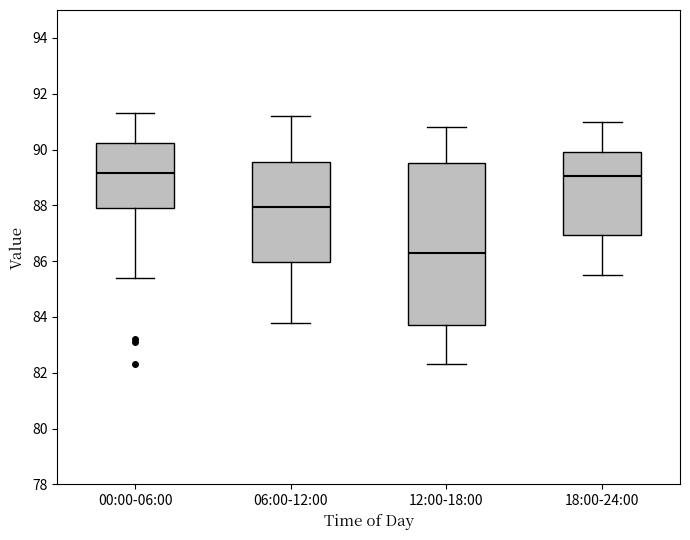

Reading left to right, read every box against the y-axis: the position of its median line, the range the box covers, and the ends of its whiskers. The values are not printed on the chart, so give them approximately, as read against the axis.

00:00-06:00: median 89.2, box 88.0 to 90.2, whiskers 85.4 to 91.4
06:00-12:00: median 88.0, box 86.0 to 89.6, whiskers 83.8 to 91.2
12:00-18:00: median 86.4, box 83.8 to 89.6, whiskers 82.4 to 90.8
18:00-24:00: median 89.0, box 87.0 to 90.0, whiskers 85.6 to 91.0